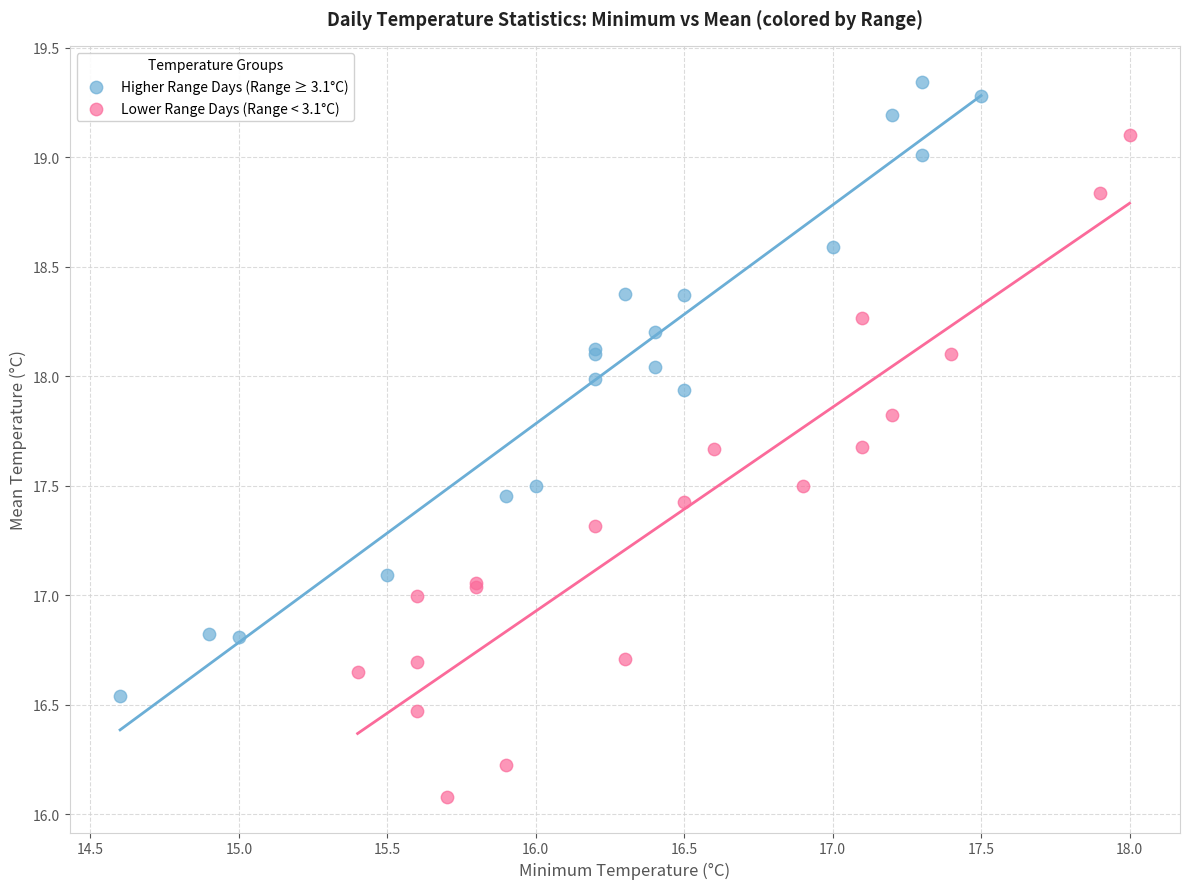

Which series reaches the minimum Y coordinate?

Lower Range Days (Range < 3.1°C)